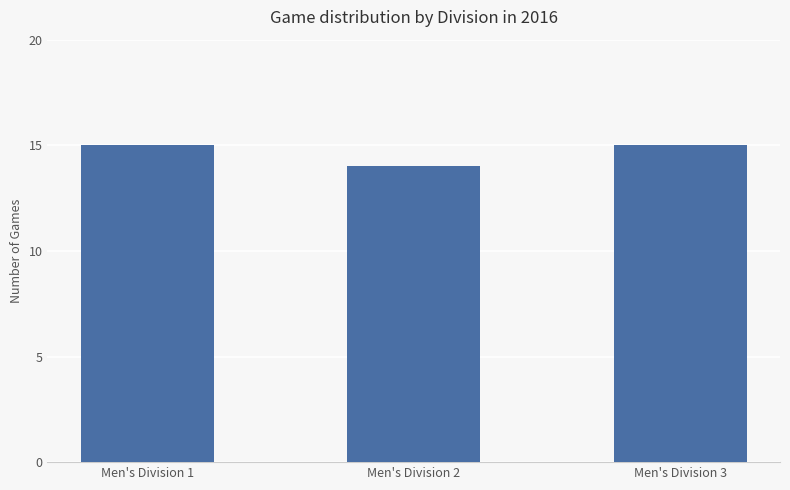

Does the chart contain any negative values?

No